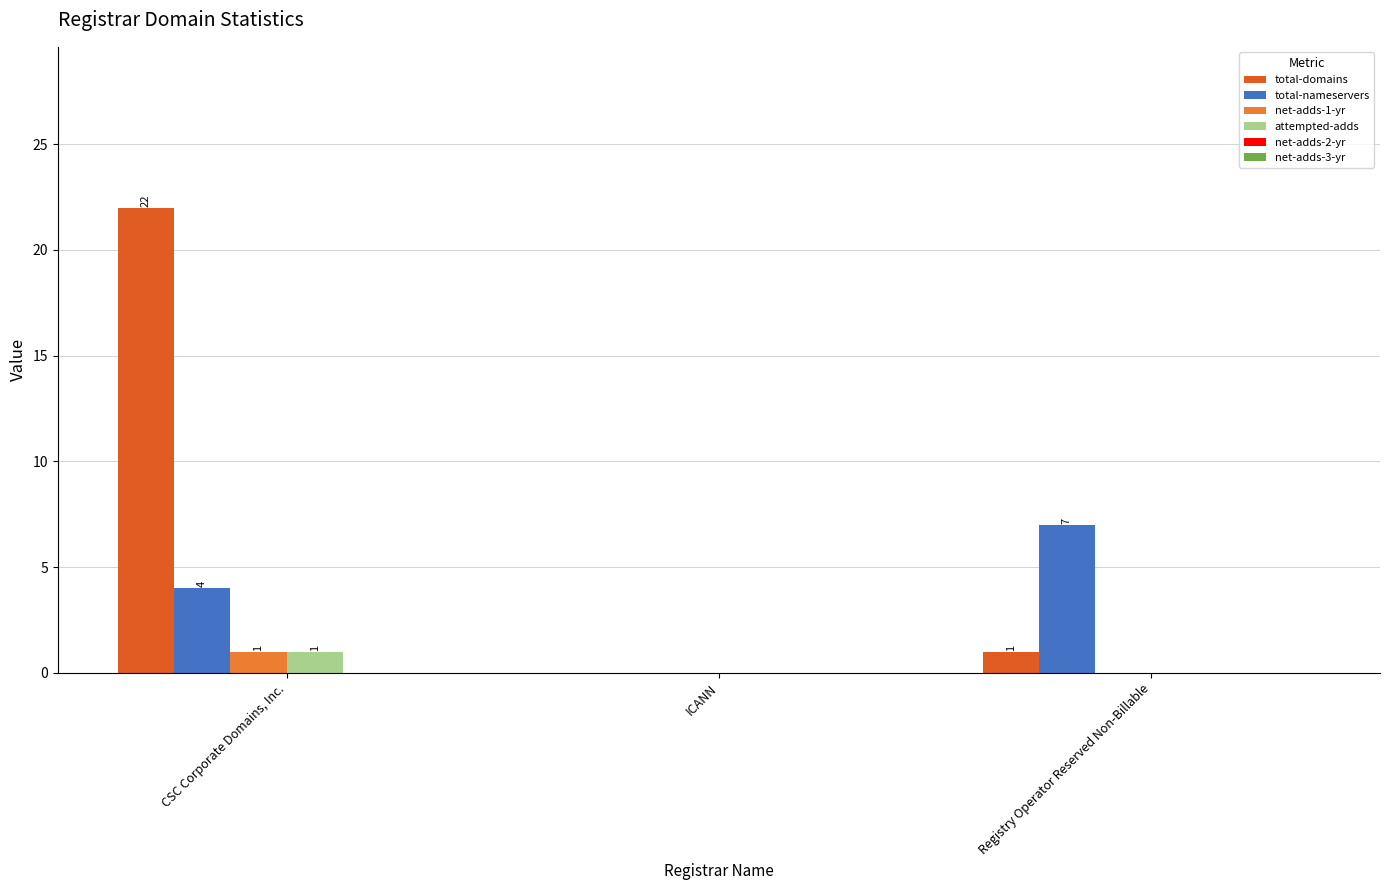

Are the bars horizontal?

No